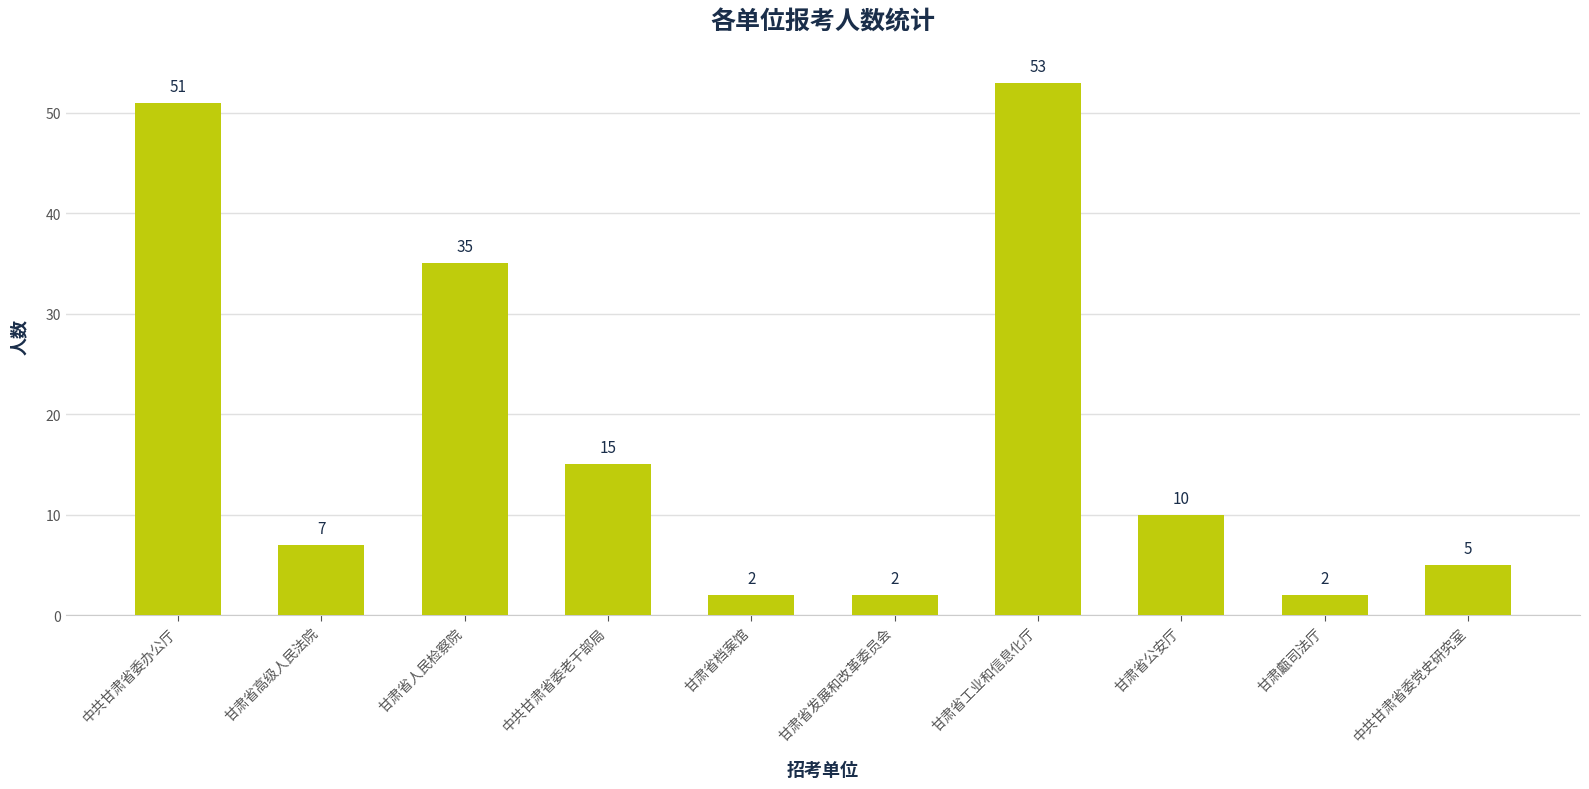

What is the label of the 3rd bar from the left?

甘肃省人民检察院